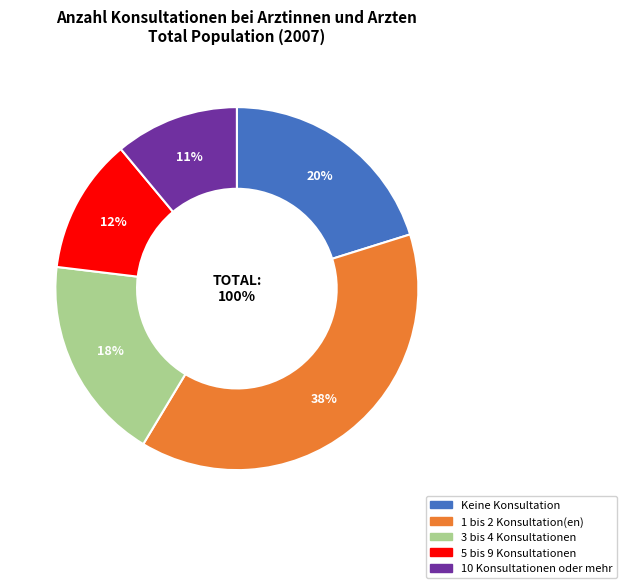

Is the sum of 3 bis 4 Konsultationen and 1 bis 2 Konsultation(en) greater than half?

Yes